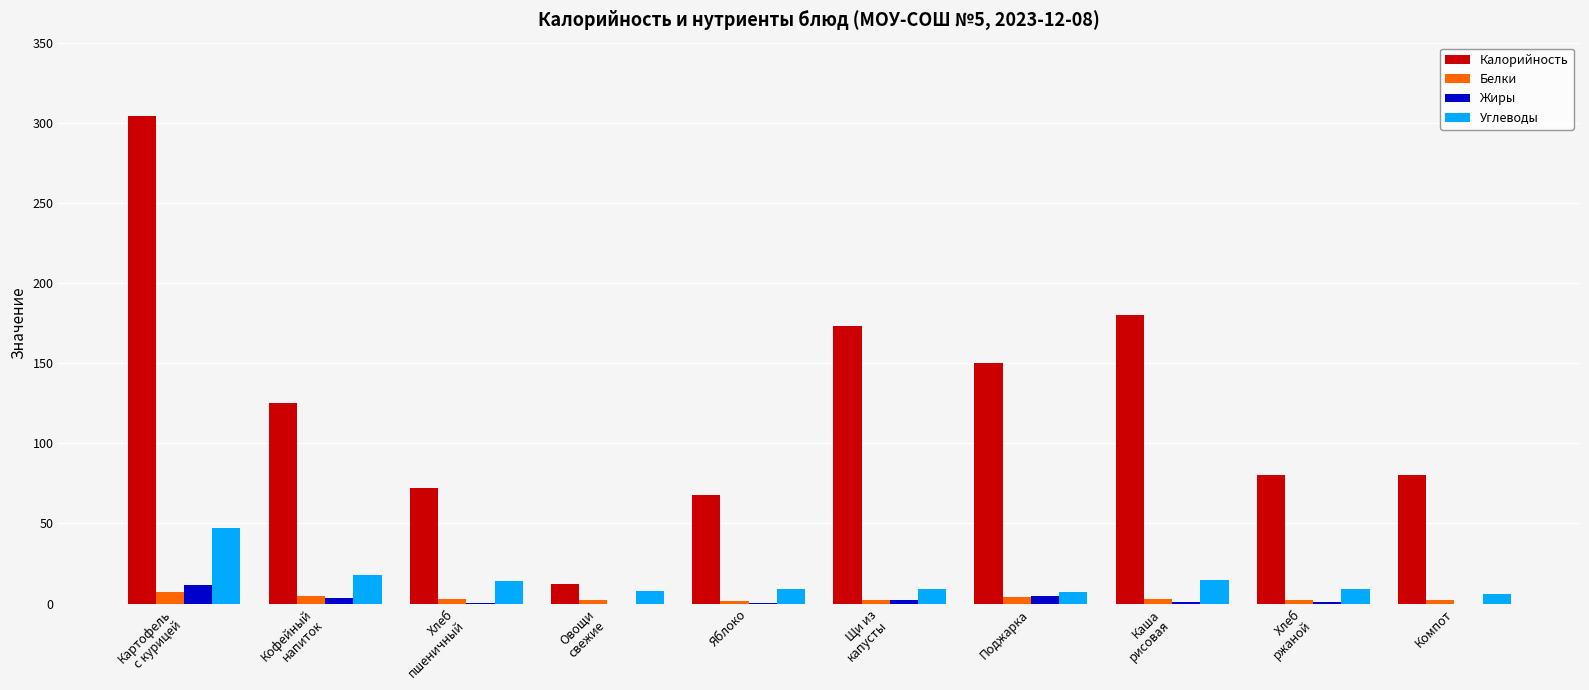

What is the total value across all series at Кофейный
напиток?

150.9